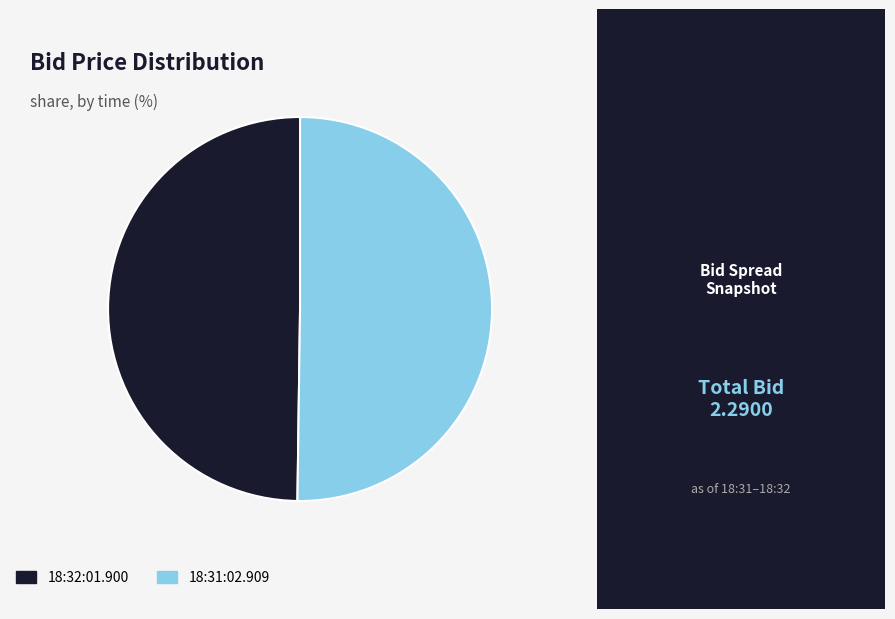

Combined, do 18:32:01.900 and 18:31:02.909 account for over 50%?

Yes